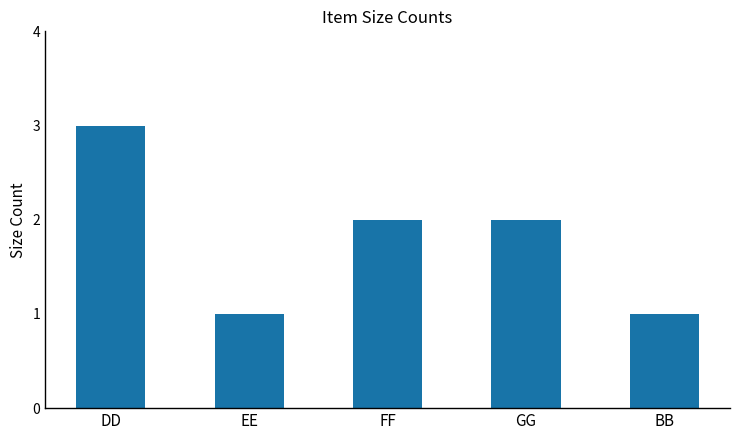

What is the minimum value shown in the chart?

1